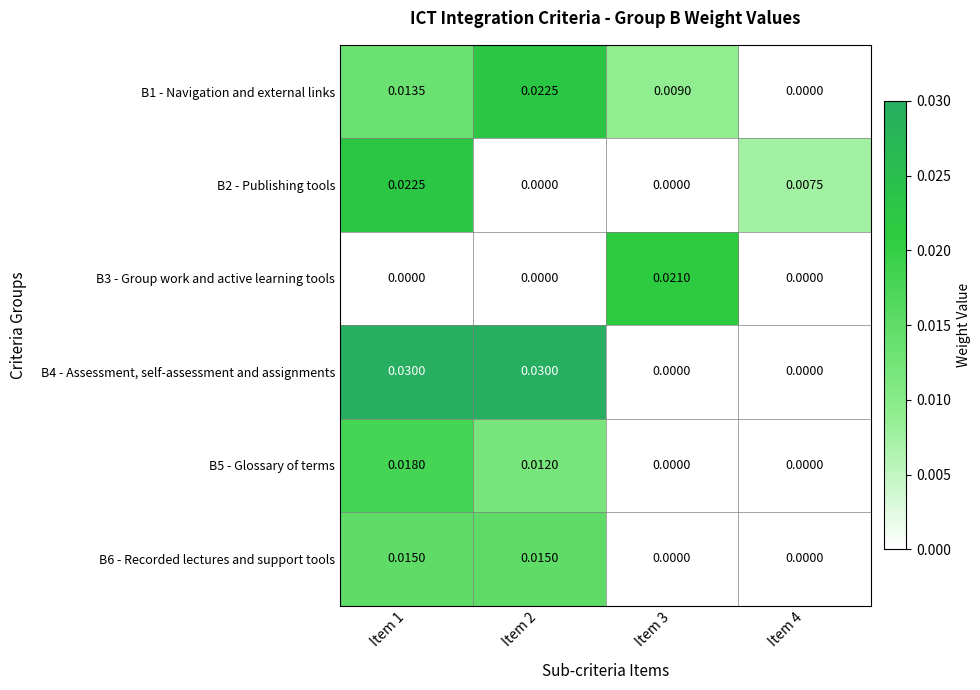

What is the total value across all series at Item 1?

0.1